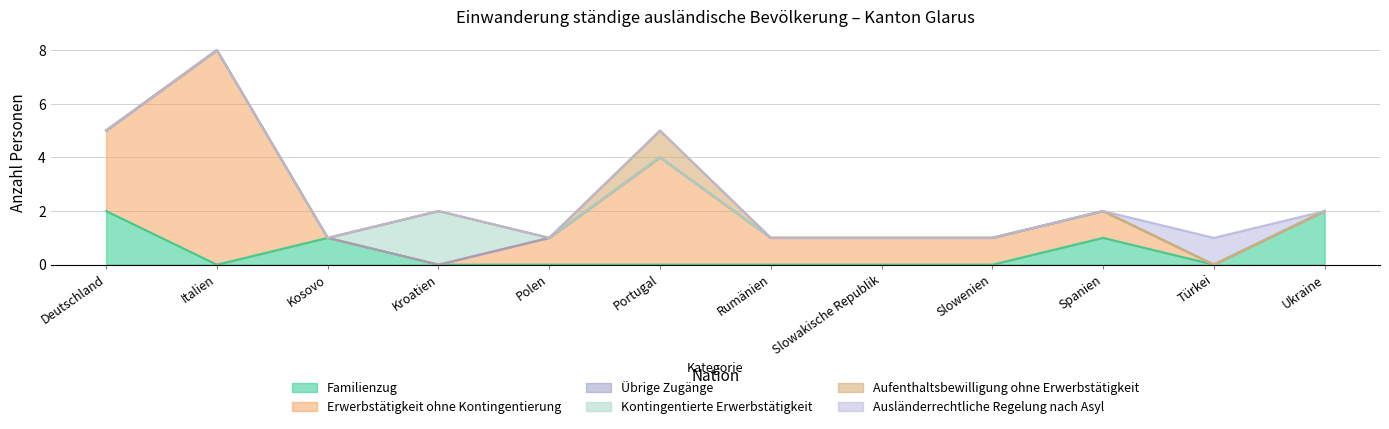

Is the value of Familienzug at Kroatien greater than the value of Kontingentierte Erwerbstätigkeit at Rumänien?

No